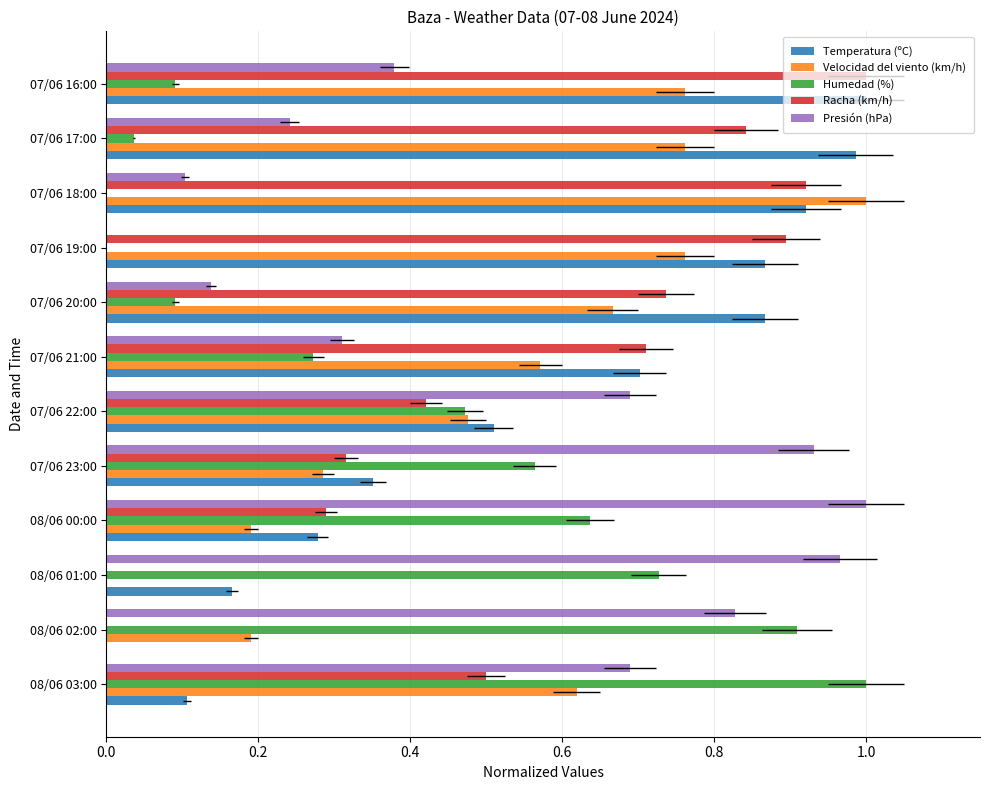

Count the number of categories in the chart.

12